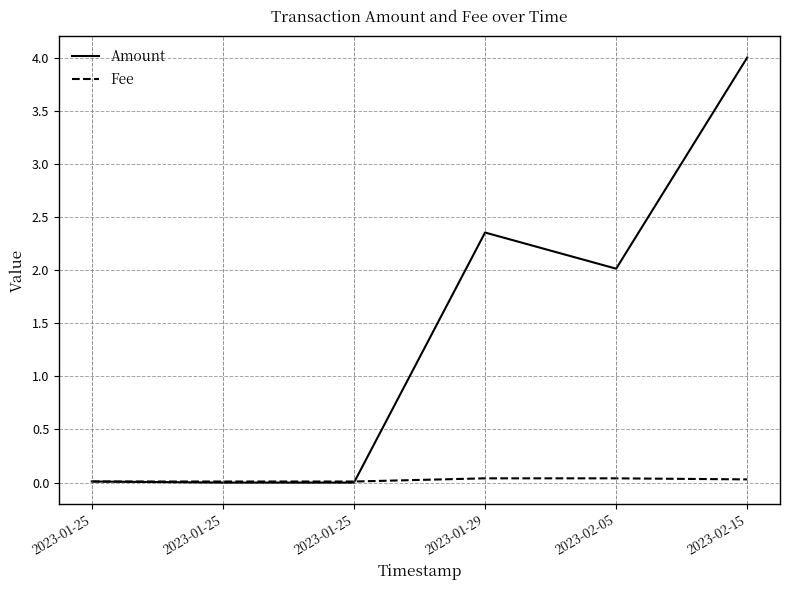

Reading left to right, list all the values displayed in this chart.

Amount: 2023-01-25=0.0	2023-01-25=0.0	2023-01-25=0.0	2023-01-29=2.4	2023-02-05=2.0	2023-02-15=4.0
Fee: 2023-01-25=0.0	2023-01-25=0.0	2023-01-25=0.0	2023-01-29=0.0	2023-02-05=0.0	2023-02-15=0.0